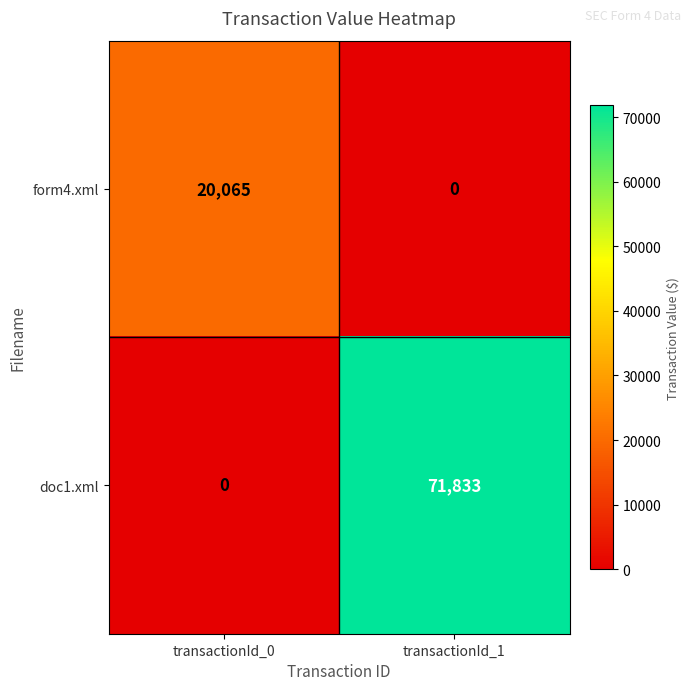

Which series has the largest range (max minus min)?

doc1.xml